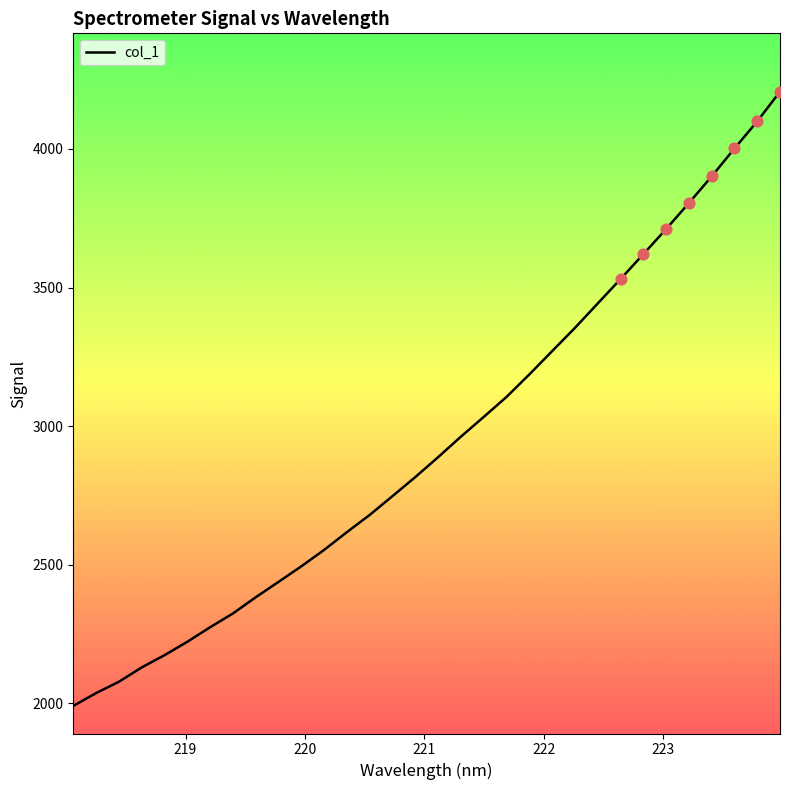

What is the maximum value shown in the chart?

4206.6